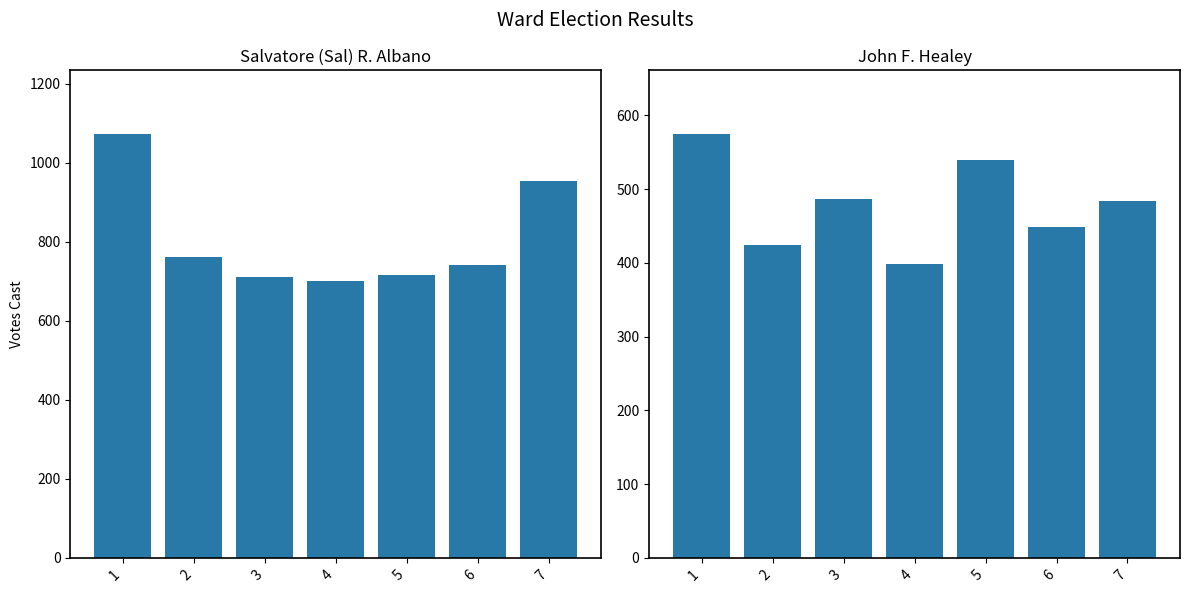

What is the average value of the John F. Healey series?

480